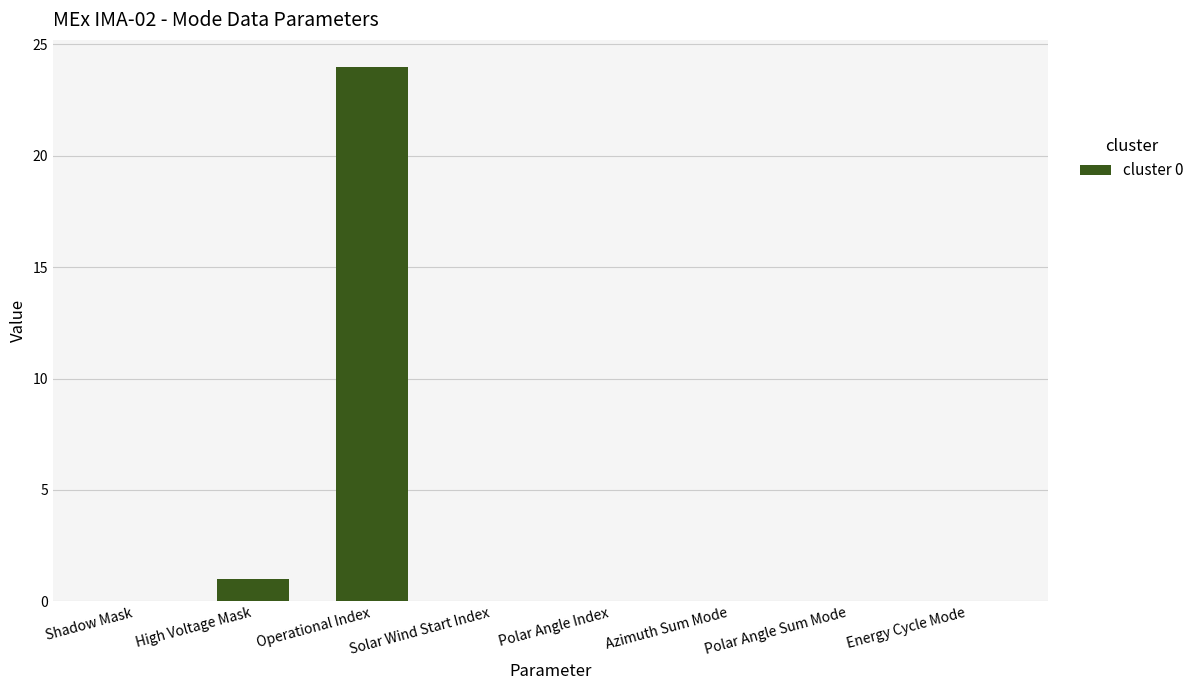

What is the greatest value displayed?

24